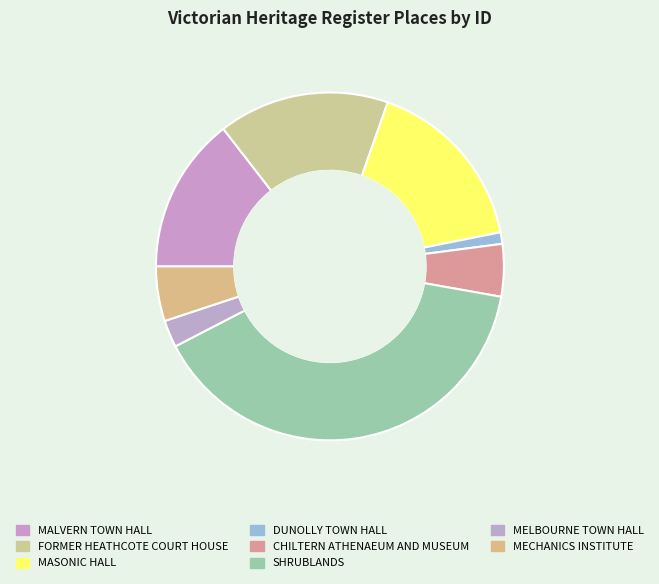

What is the change in value from FORMER HEATHCOTE COURT HOUSE to SHRUBLANDS?

+7650